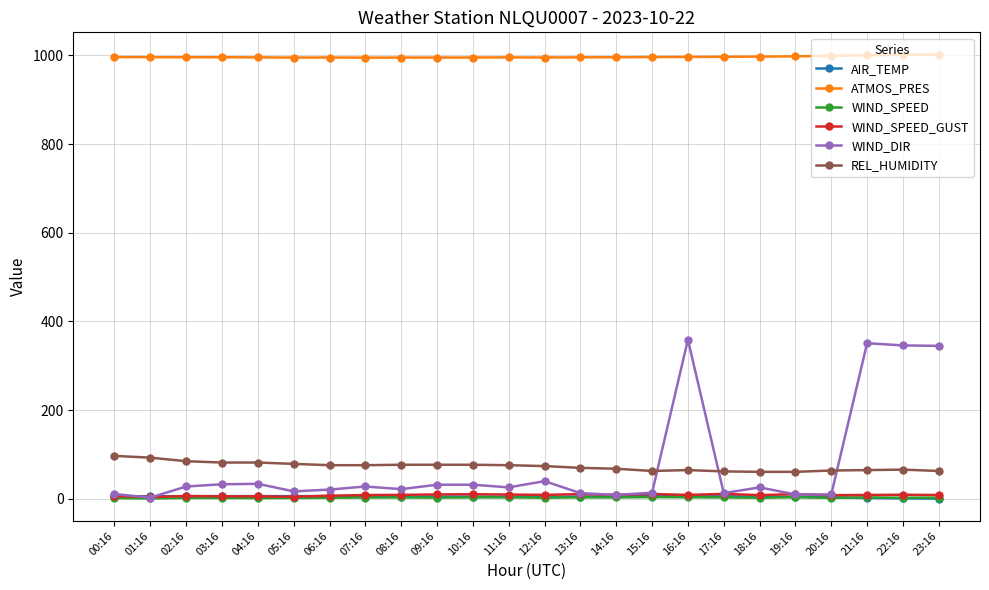

What is the label of the 17th point from the left?

16:16